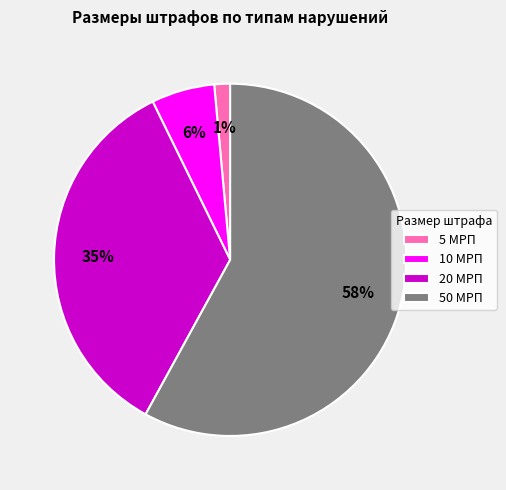

Approximately how many times larger is the value at 50 МРП compared to 20 МРП?

1.7